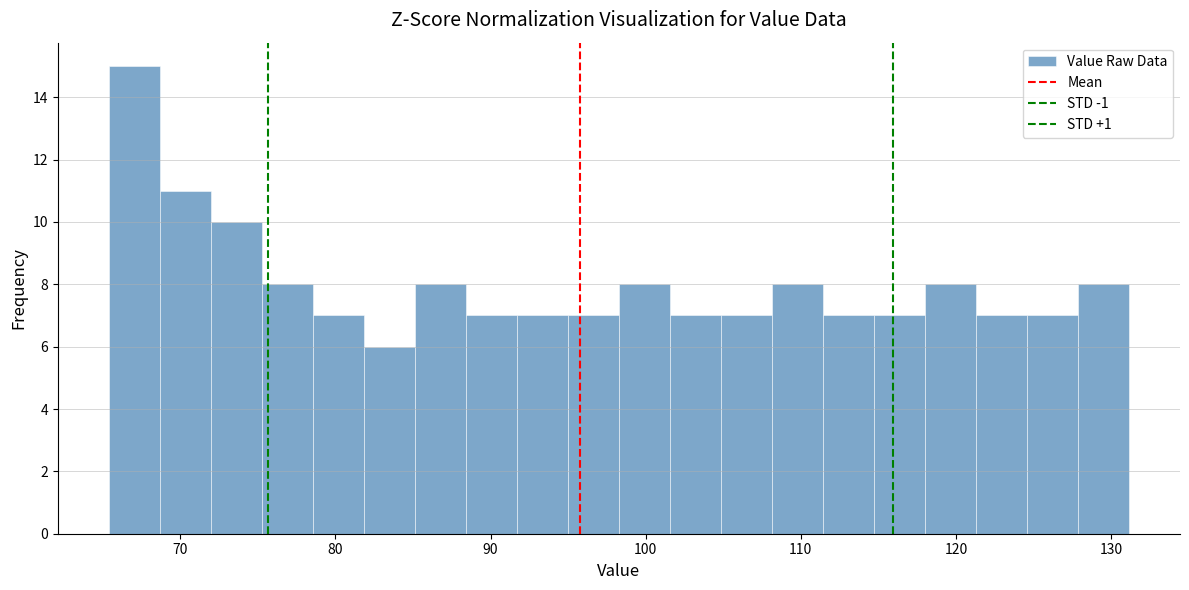

Read against the x-axis, roughly where is the centre of the tallest bar?

67